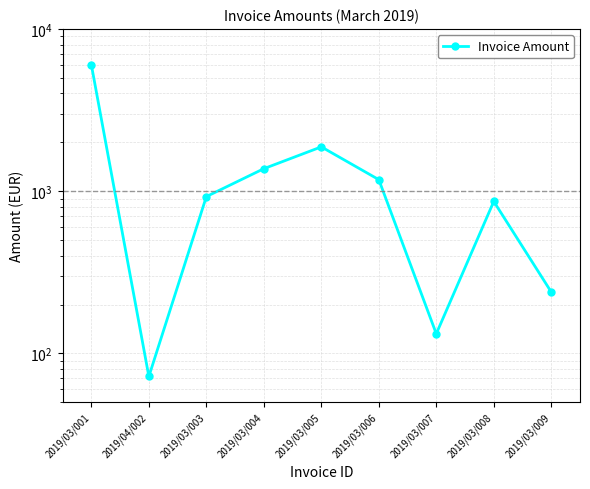

What is the difference between the maximum and minimum values?

5928.1